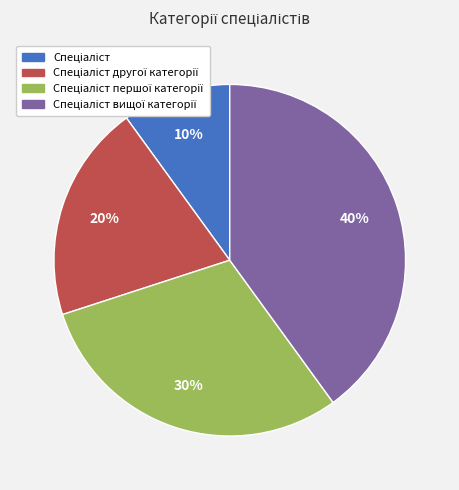

Is there a majority slice in this chart?

No